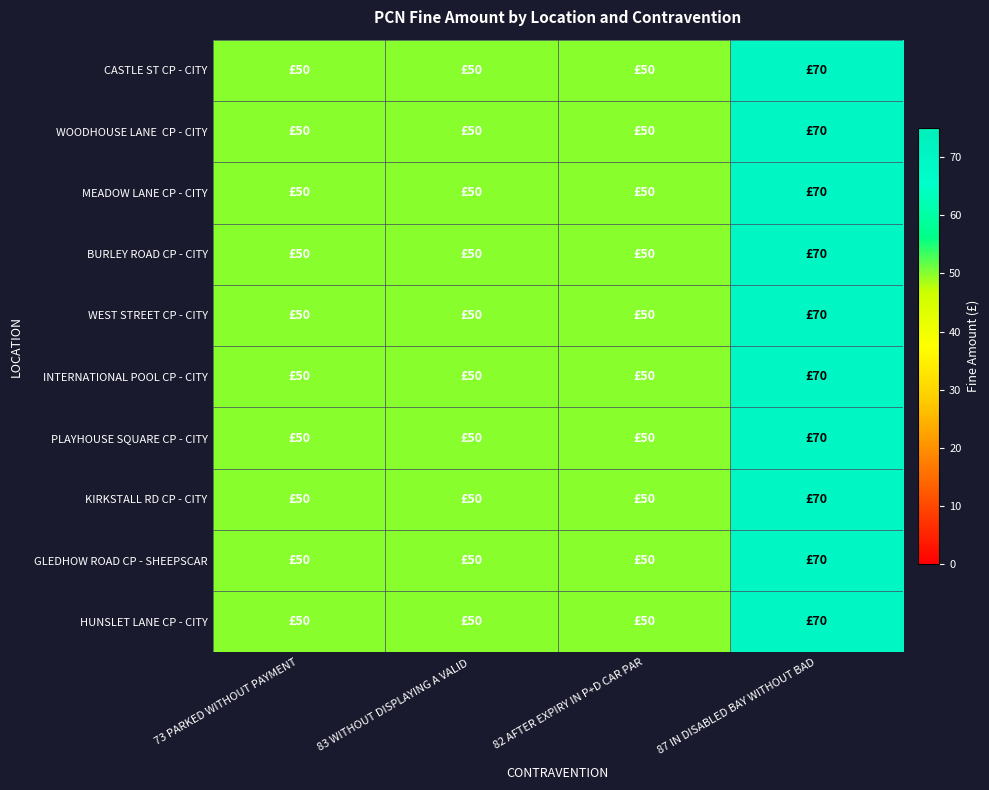

What is the minimum value shown in the chart?

50